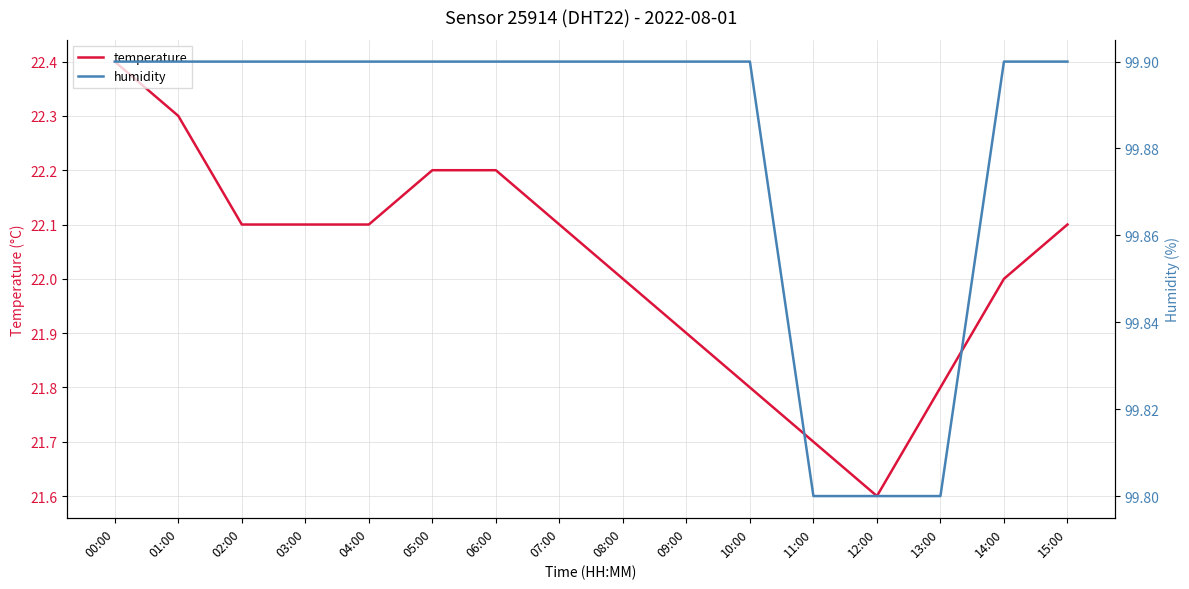

Does the chart have visible grid lines?

Yes